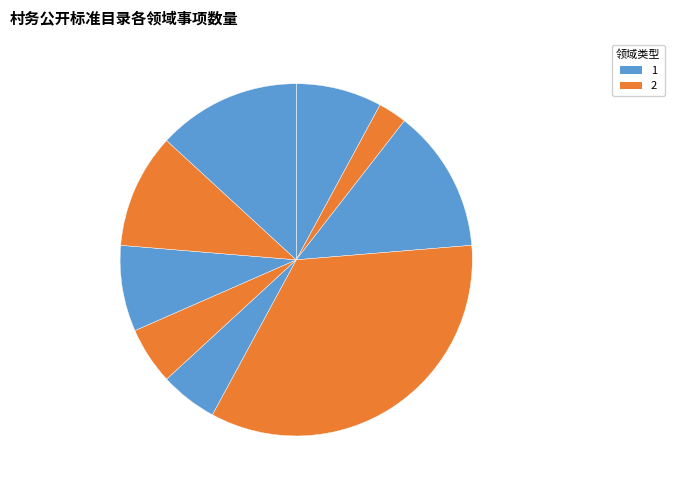

How many slices are in this pie chart?

9